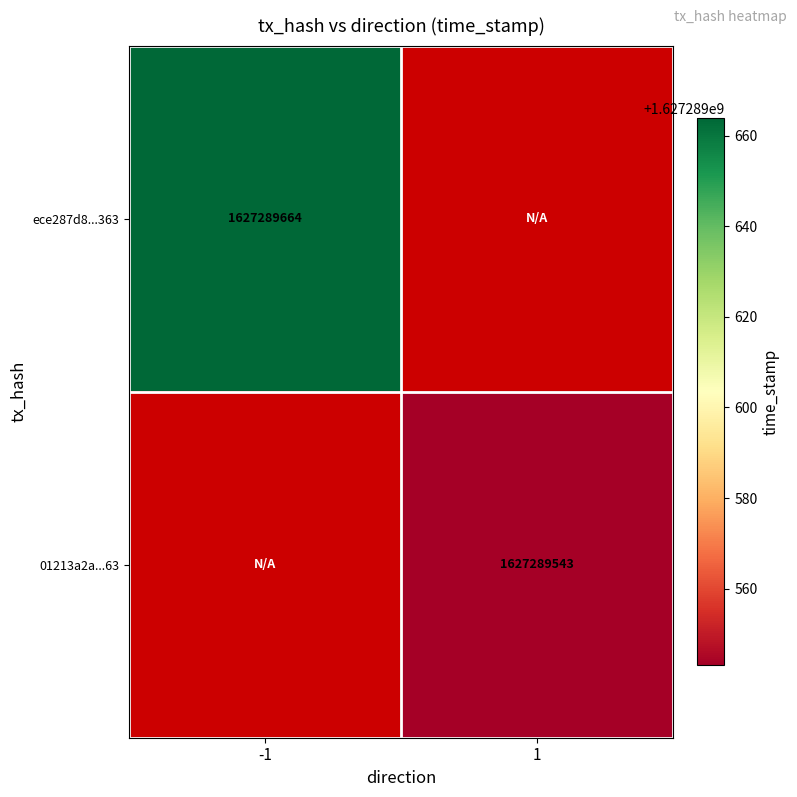

At which category is the sum across all series the highest?

direction_-1